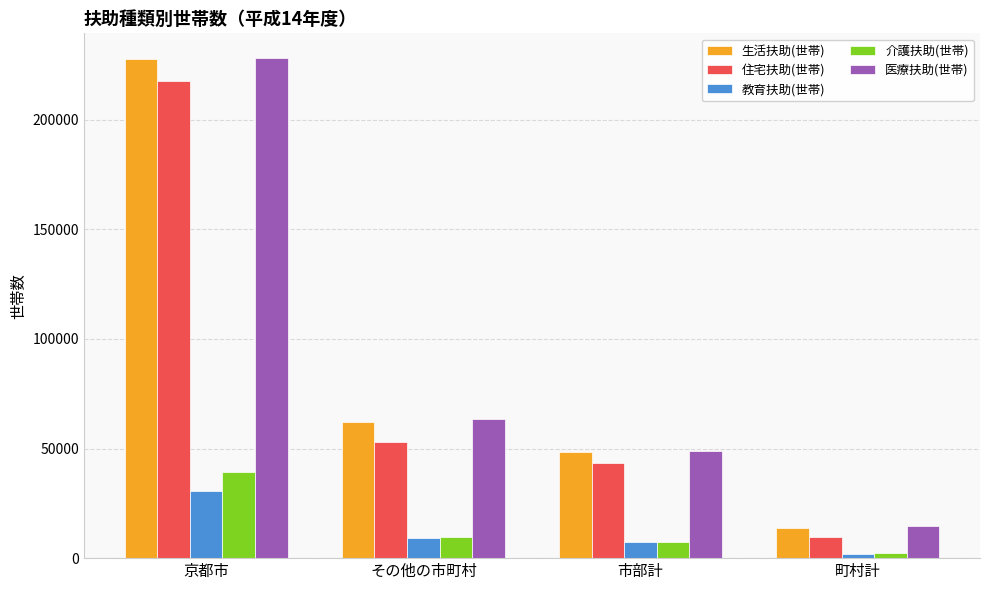

The value of 生活扶助(世帯) at 市部計 is 12980. True or false?

False